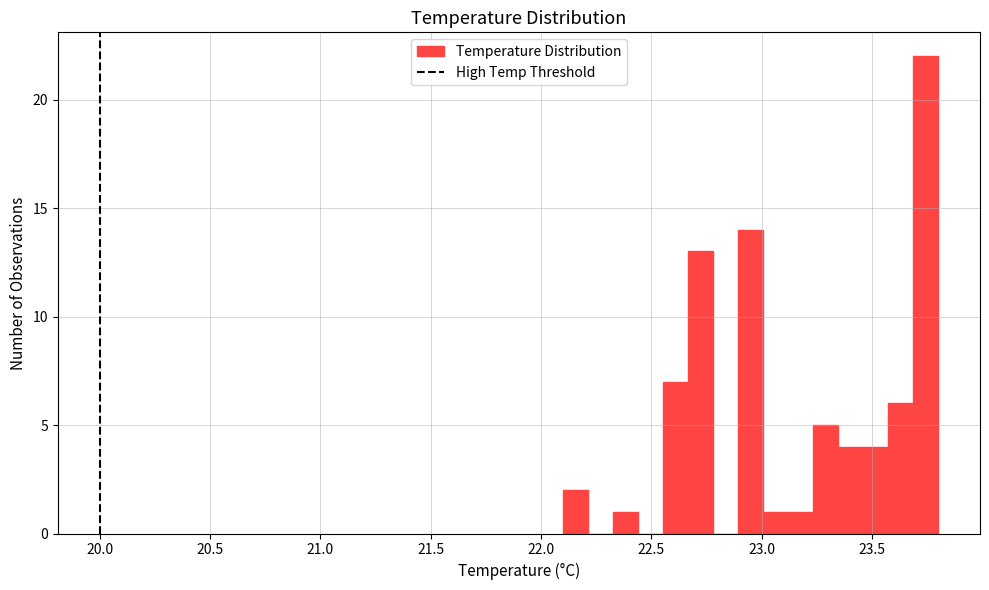

Around what value on the x-axis is the tallest bar? Give the approximate position of its centre, as read against the axis.

23.75